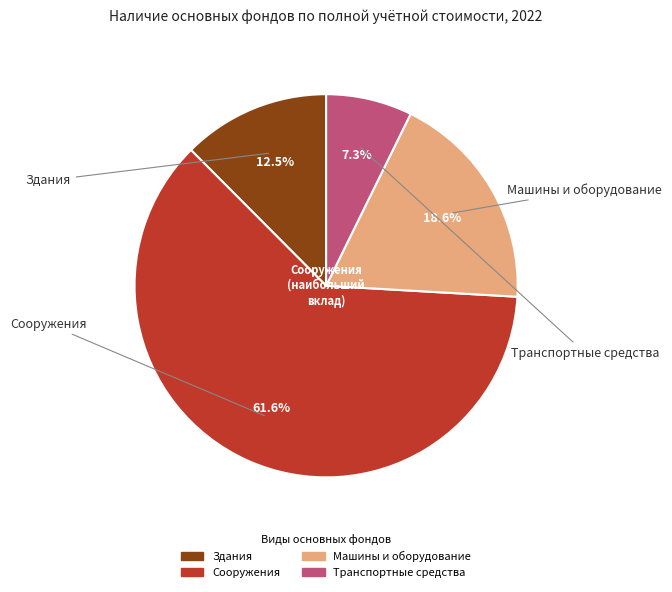

Which slice represents more than half of the pie?

Сооружения